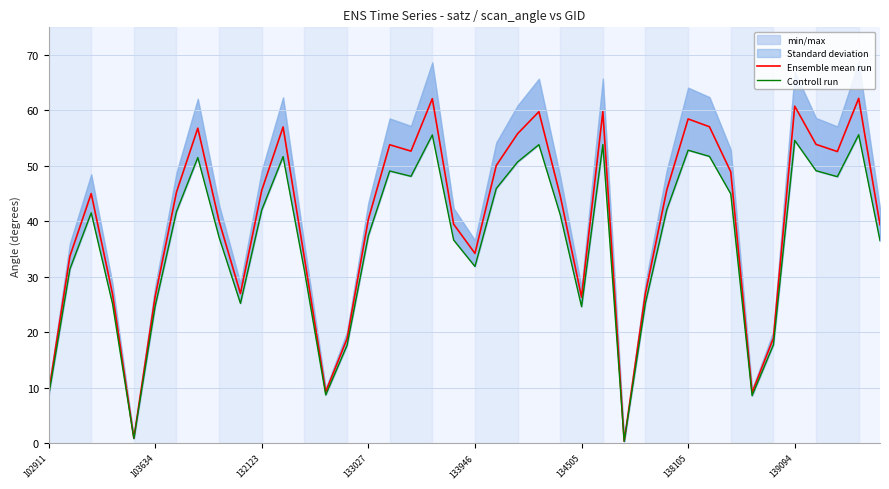

The Ensemble mean run series shows 19.1 at 138105. True or false?

False